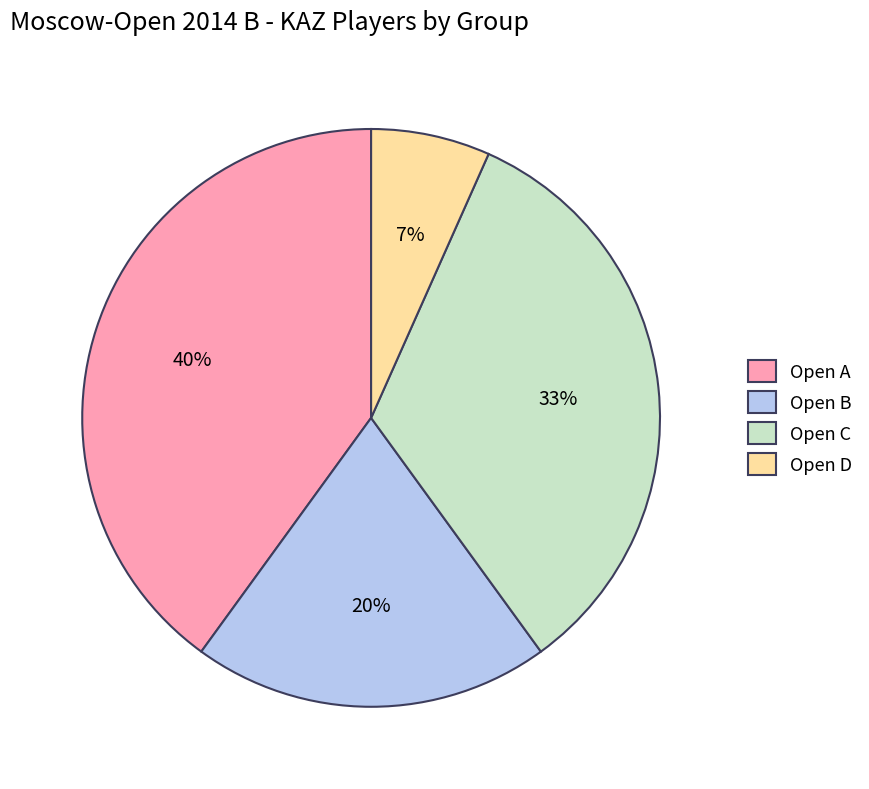

How many segments does this pie chart have?

4